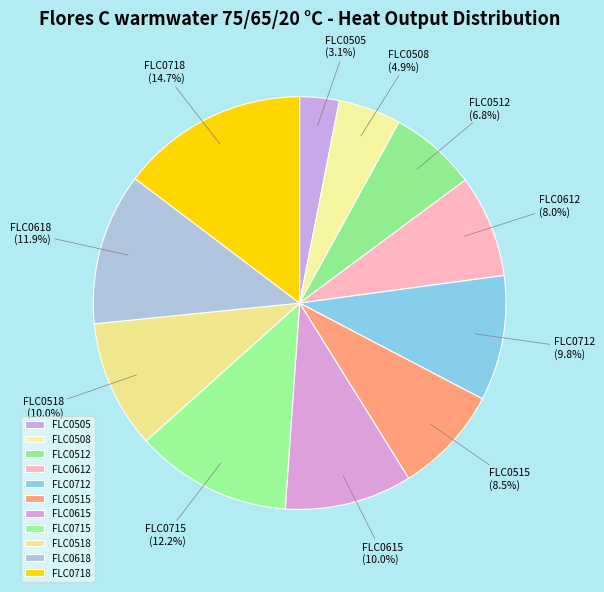

How many slices are in this pie chart?

11